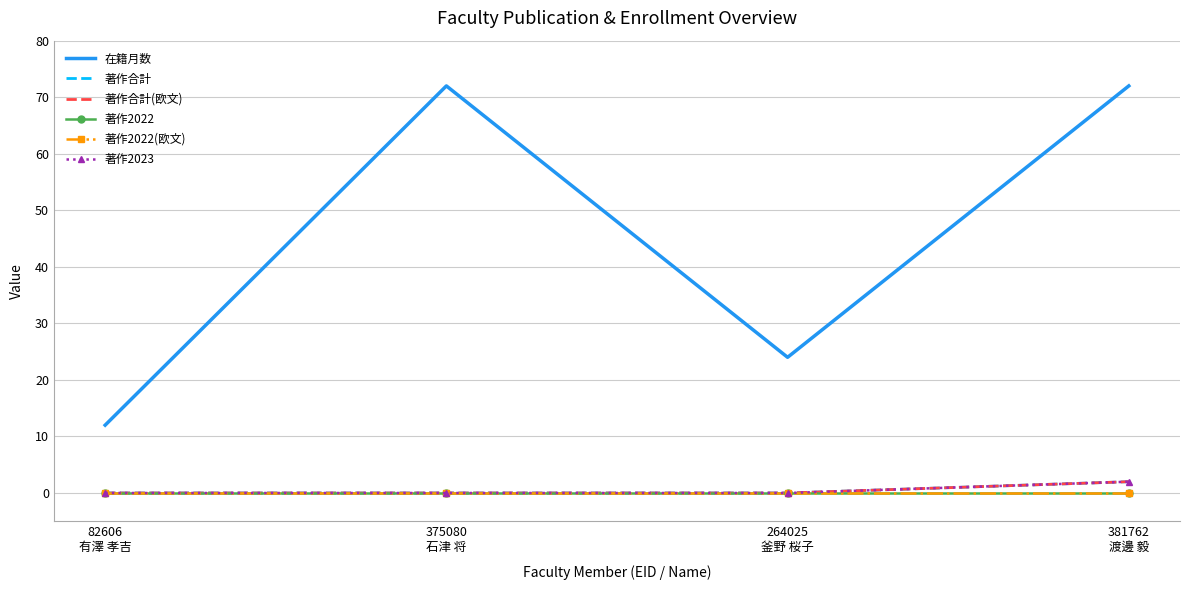

What are all the series names shown in the legend?

在籍月数, 著作合計, 著作合計(欧文), 著作2022, 著作2022(欧文), 著作2023